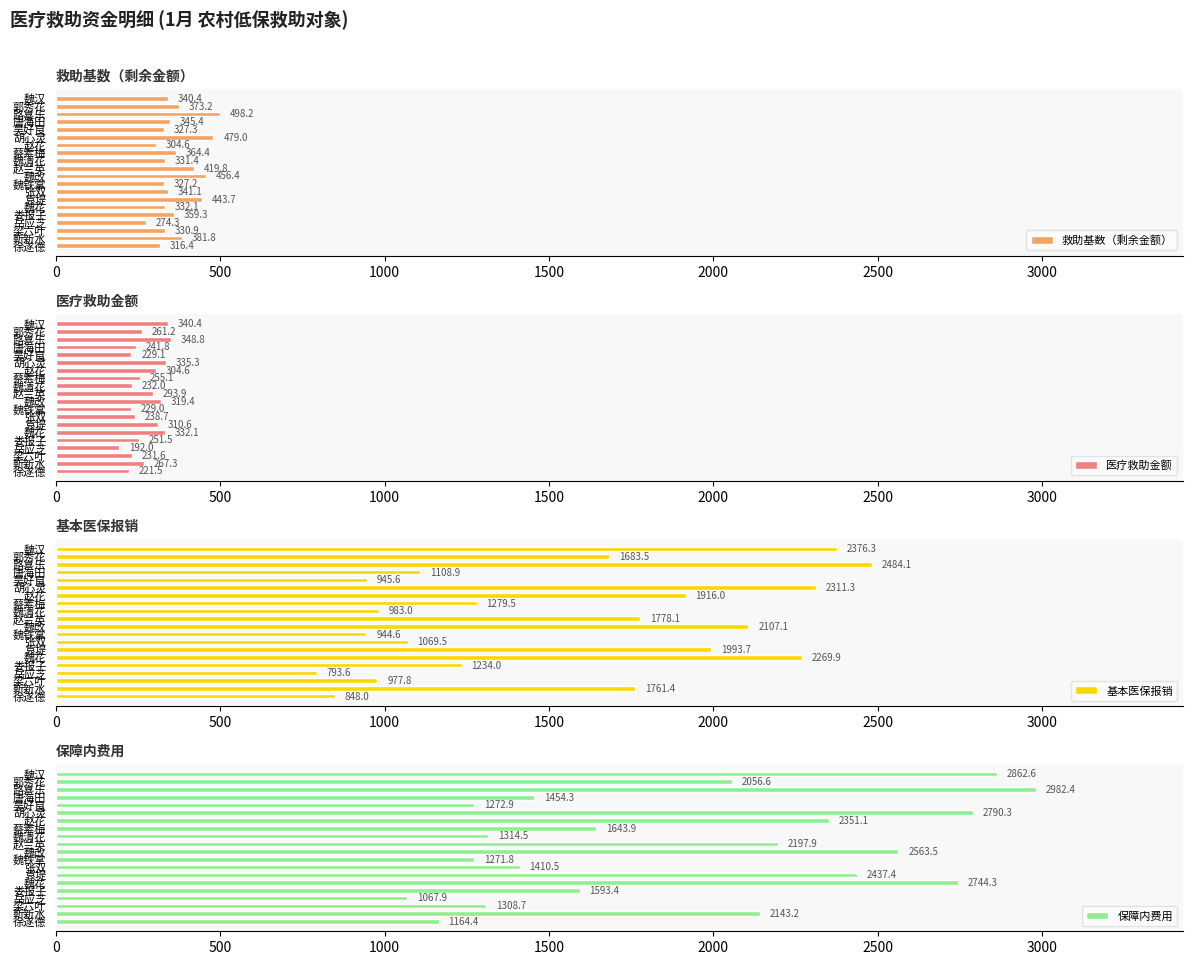

True or false: 医疗救助金额 has a value of 310.6 at 袁堤.

True